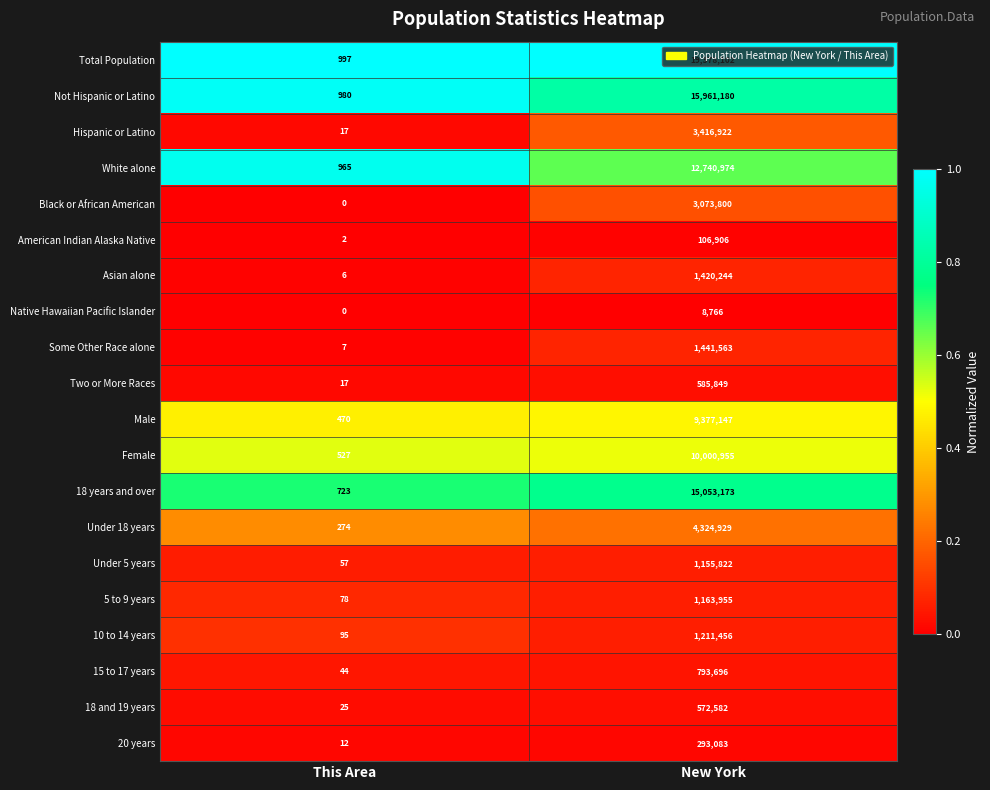

Is the value of Not Hispanic or Latino at This Area greater than the value of Asian alone at This Area?

Yes